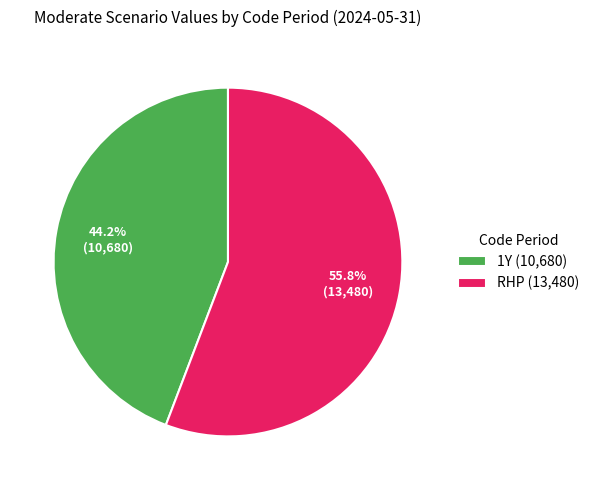

To the nearest percent, what portion does 1Y represent?

44%